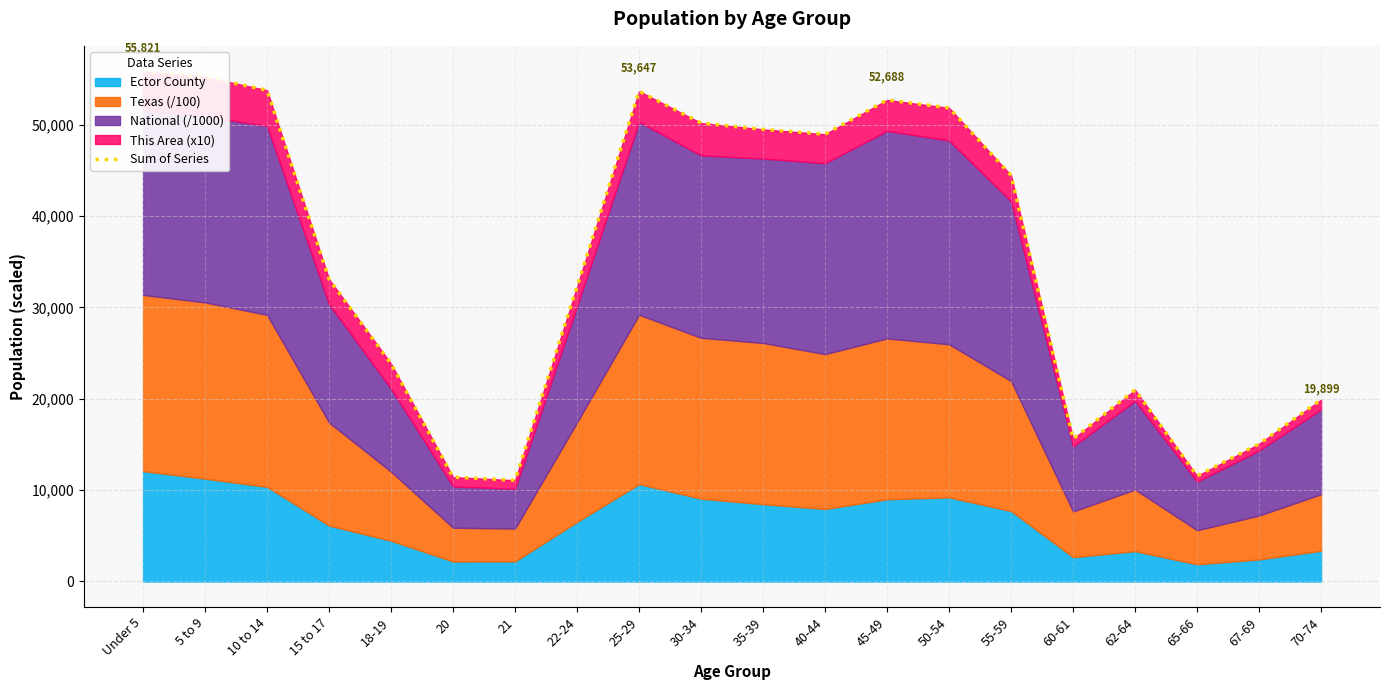

The chart shows a value of 20965.6 at 62-64. True or false?

True